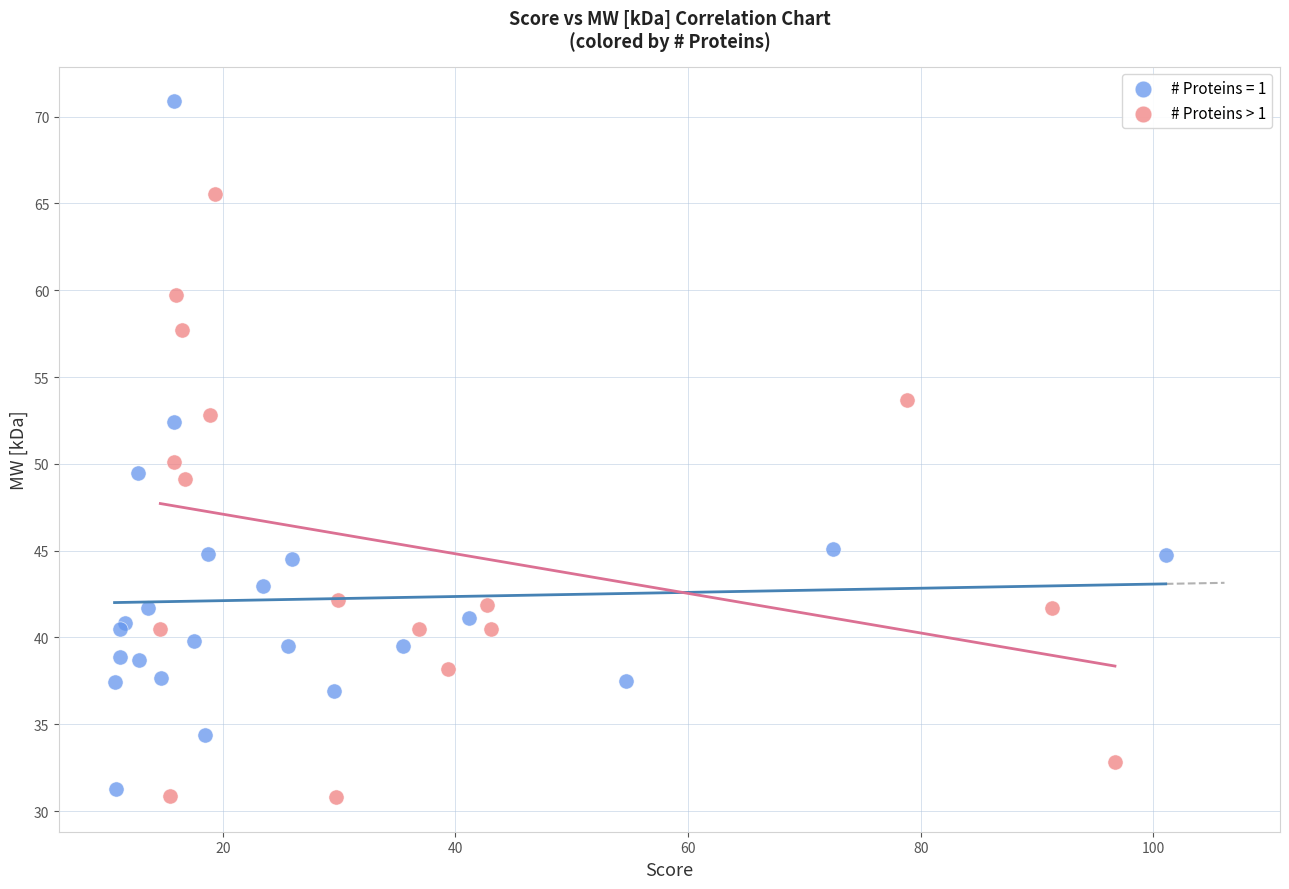

Which series reaches the maximum Y coordinate?

# Proteins = 1